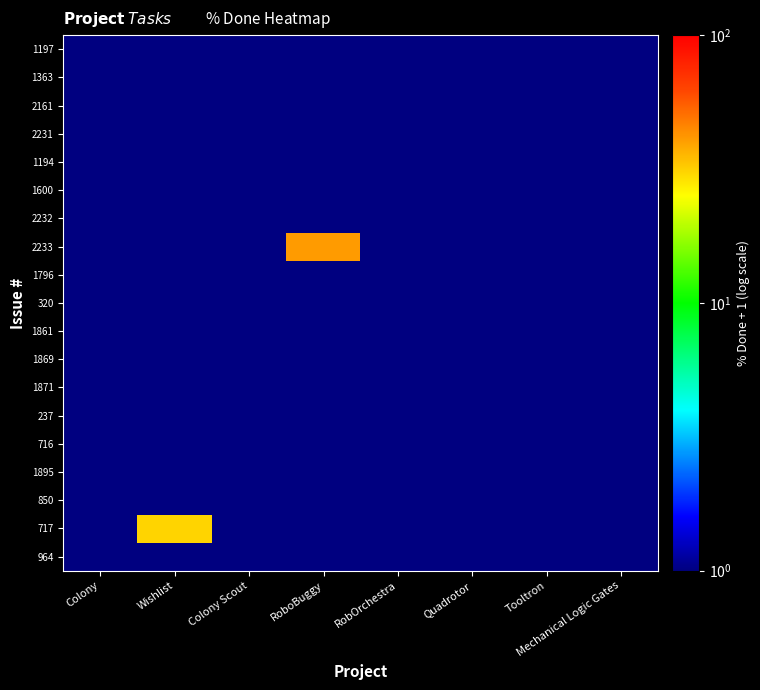

Reading left to right, transcribe all the data shown in this chart.

964: Colony=1	Wishlist=1	Colony Scout=1	RoboBuggy=1	RobOrchestra=1	Quadrotor=1	Tooltron=1	Mechanical Logic Gates=1
717: Colony=1	Wishlist=31	Colony Scout=1	RoboBuggy=1	RobOrchestra=1	Quadrotor=1	Tooltron=1	Mechanical Logic Gates=1
850: Colony=1	Wishlist=1	Colony Scout=1	RoboBuggy=1	RobOrchestra=1	Quadrotor=1	Tooltron=1	Mechanical Logic Gates=1
1895: Colony=1	Wishlist=1	Colony Scout=1	RoboBuggy=1	RobOrchestra=1	Quadrotor=1	Tooltron=1	Mechanical Logic Gates=1
716: Colony=1	Wishlist=1	Colony Scout=1	RoboBuggy=1	RobOrchestra=1	Quadrotor=1	Tooltron=1	Mechanical Logic Gates=1
237: Colony=1	Wishlist=1	Colony Scout=1	RoboBuggy=1	RobOrchestra=1	Quadrotor=1	Tooltron=1	Mechanical Logic Gates=1
1871: Colony=1	Wishlist=1	Colony Scout=1	RoboBuggy=1	RobOrchestra=1	Quadrotor=1	Tooltron=1	Mechanical Logic Gates=1
1869: Colony=1	Wishlist=1	Colony Scout=1	RoboBuggy=1	RobOrchestra=1	Quadrotor=1	Tooltron=1	Mechanical Logic Gates=1
1861: Colony=1	Wishlist=1	Colony Scout=1	RoboBuggy=1	RobOrchestra=1	Quadrotor=1	Tooltron=1	Mechanical Logic Gates=1
320: Colony=1	Wishlist=1	Colony Scout=1	RoboBuggy=1	RobOrchestra=1	Quadrotor=1	Tooltron=1	Mechanical Logic Gates=1
1796: Colony=1	Wishlist=1	Colony Scout=1	RoboBuggy=1	RobOrchestra=1	Quadrotor=1	Tooltron=1	Mechanical Logic Gates=1
2233: Colony=1	Wishlist=1	Colony Scout=1	RoboBuggy=41	RobOrchestra=1	Quadrotor=1	Tooltron=1	Mechanical Logic Gates=1
2232: Colony=1	Wishlist=1	Colony Scout=1	RoboBuggy=1	RobOrchestra=1	Quadrotor=1	Tooltron=1	Mechanical Logic Gates=1
1600: Colony=1	Wishlist=1	Colony Scout=1	RoboBuggy=1	RobOrchestra=1	Quadrotor=1	Tooltron=1	Mechanical Logic Gates=1
1194: Colony=1	Wishlist=1	Colony Scout=1	RoboBuggy=1	RobOrchestra=1	Quadrotor=1	Tooltron=1	Mechanical Logic Gates=1
2231: Colony=1	Wishlist=1	Colony Scout=1	RoboBuggy=1	RobOrchestra=1	Quadrotor=1	Tooltron=1	Mechanical Logic Gates=1
2161: Colony=1	Wishlist=1	Colony Scout=1	RoboBuggy=1	RobOrchestra=1	Quadrotor=1	Tooltron=1	Mechanical Logic Gates=1
1363: Colony=1	Wishlist=1	Colony Scout=1	RoboBuggy=1	RobOrchestra=1	Quadrotor=1	Tooltron=1	Mechanical Logic Gates=1
1197: Colony=1	Wishlist=1	Colony Scout=1	RoboBuggy=1	RobOrchestra=1	Quadrotor=1	Tooltron=1	Mechanical Logic Gates=1